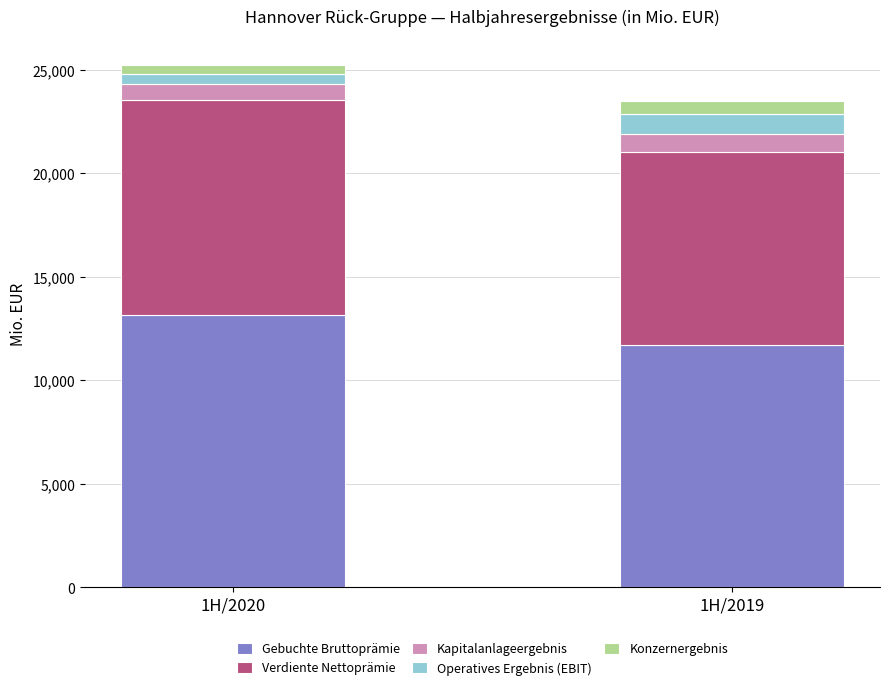

Is it true that Gebuchte Bruttoprämie equals 22512.5 at 1H/2020?

False